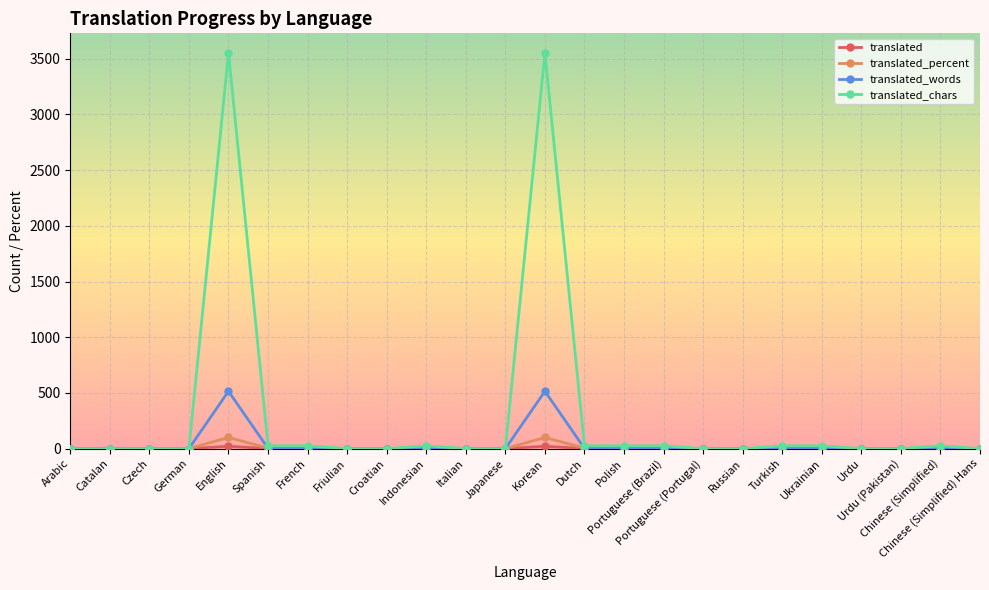

Count the number of data series in this chart.

4